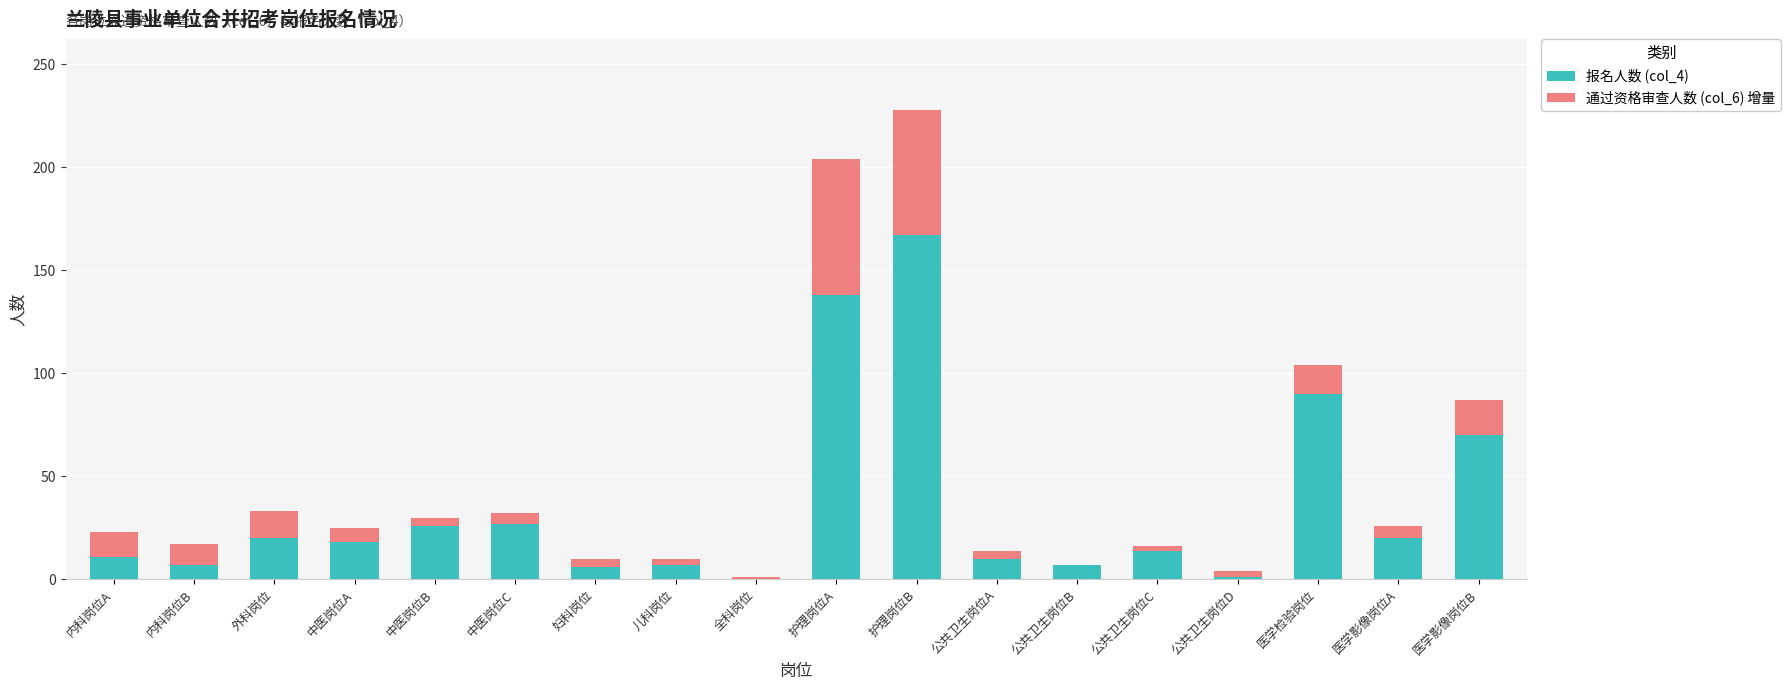

Is it true that 报名人数 (col_4) equals 20 at 外科岗位?

True